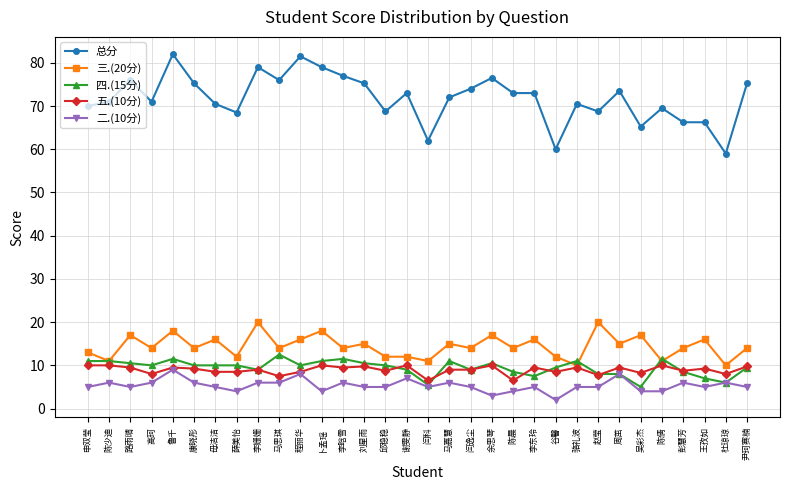

At how many categories does at least one series exceed 37?

32